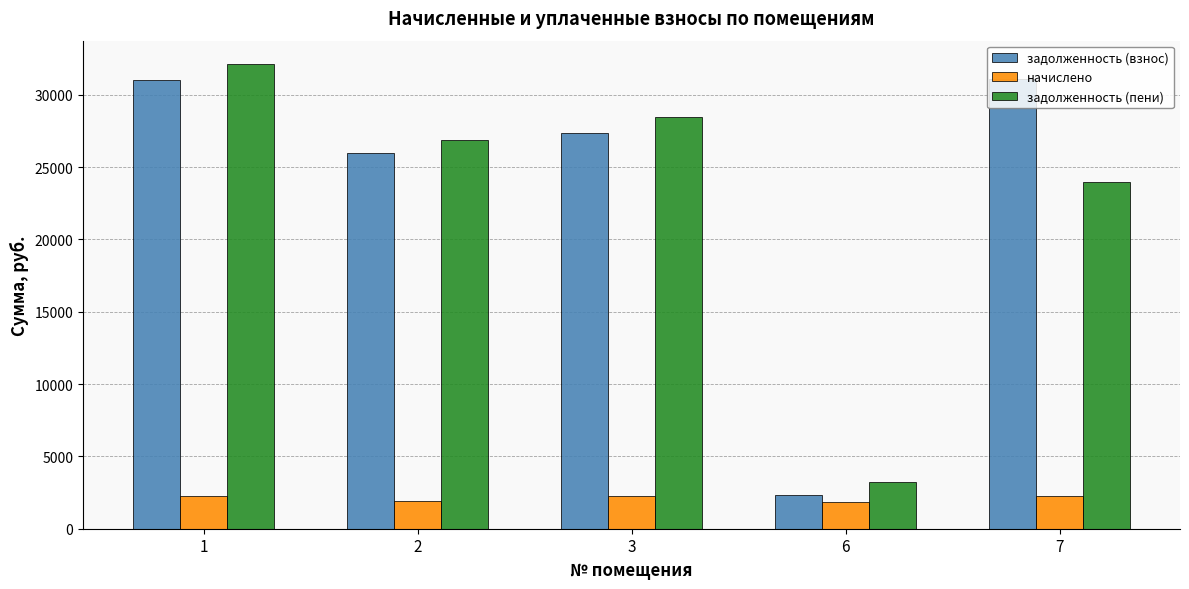

What is the total value across all series at 2?

54760.4